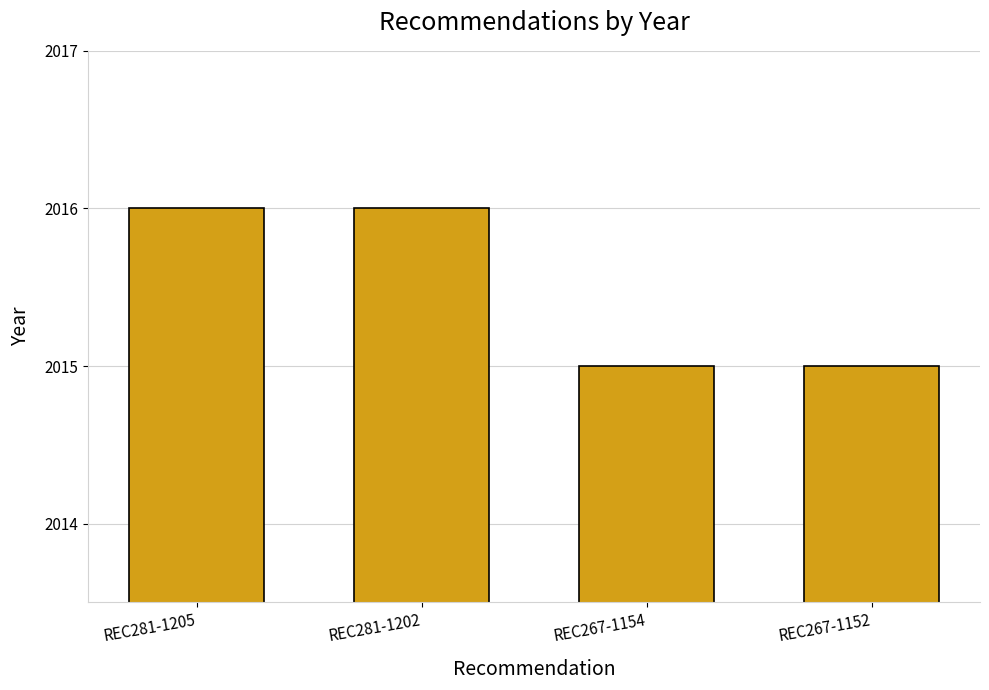

What is the change in value from REC281-1205 to REC267-1152?

-1